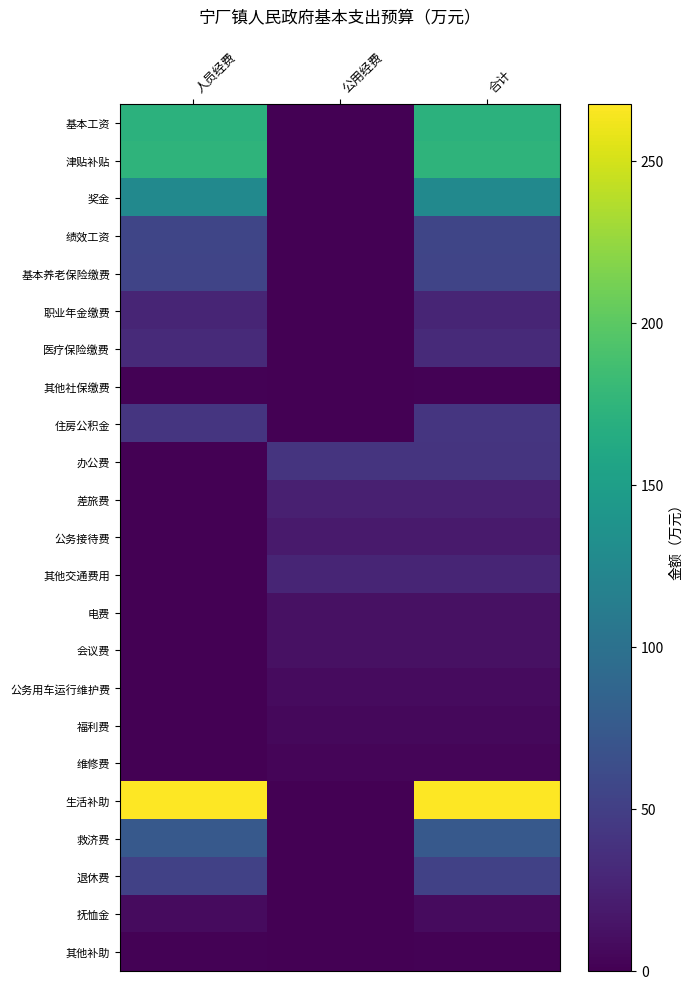

Which has a higher value, 公用经费 or 合计?

合计